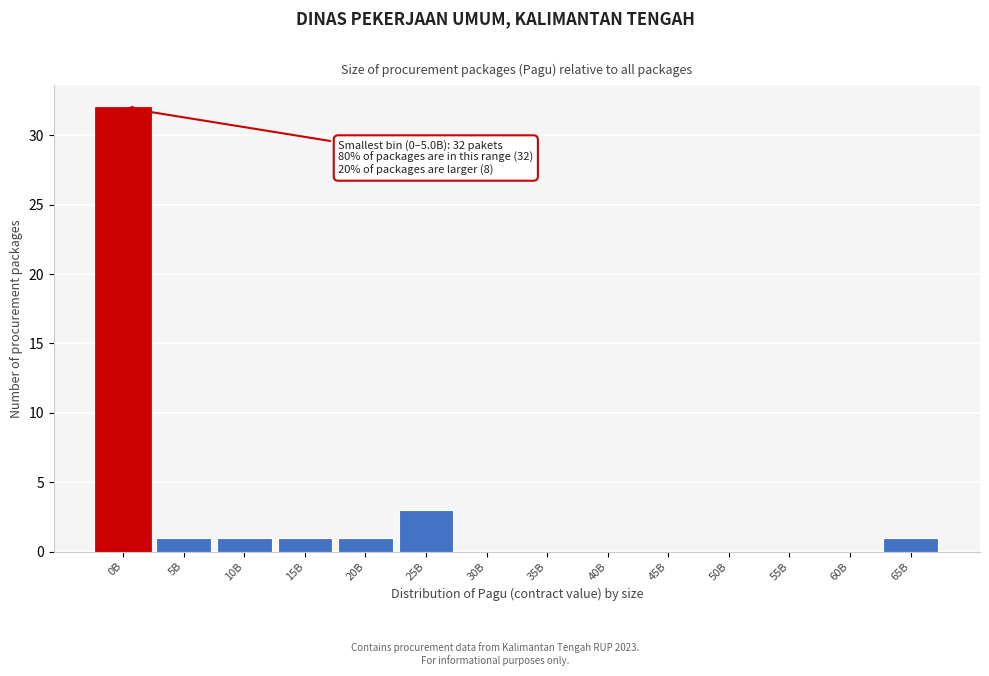

Reading left to right, list all the values displayed in this chart.

0B=32	5B=1	10B=1	15B=1	20B=1	25B=3	30B=0	35B=0	40B=0	45B=0	50B=0	55B=0	60B=0	65B=1